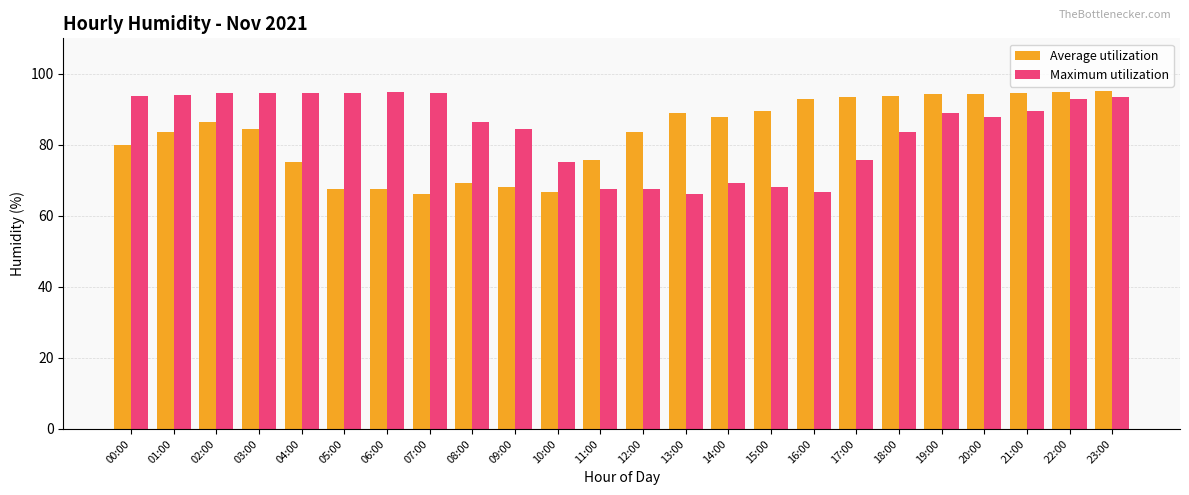

What is the spread (max minus min) of values at 13:00?

23.0